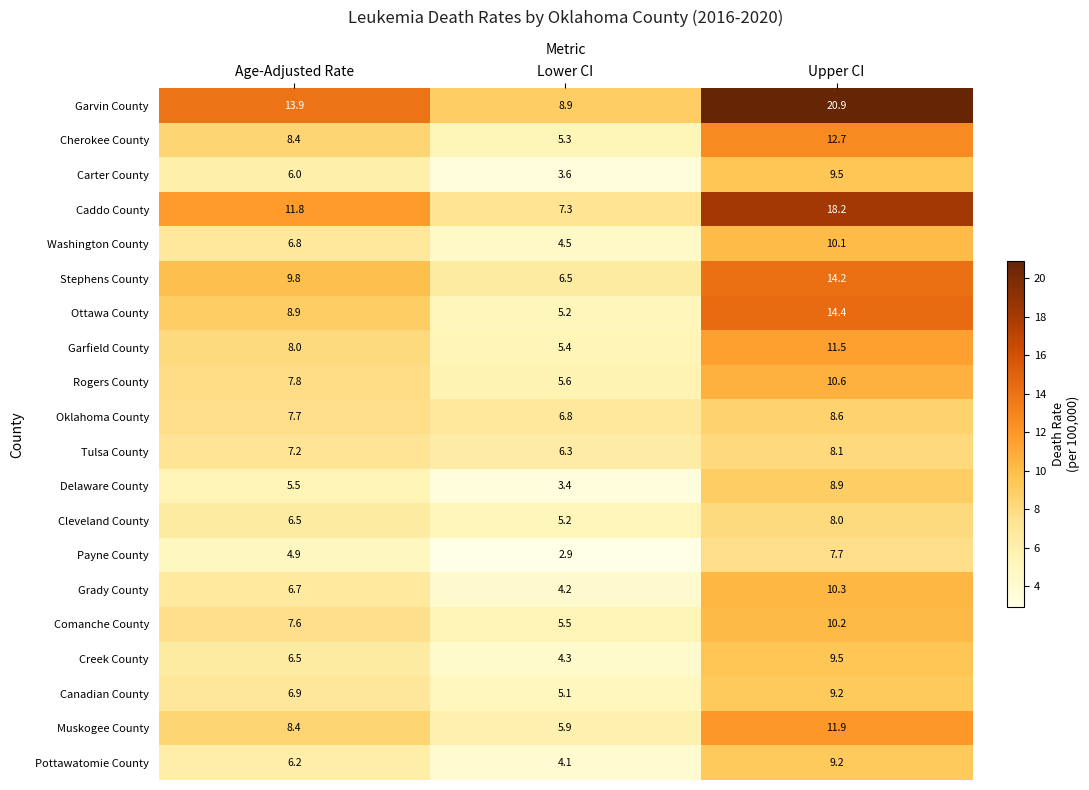

Is it true that Payne County equals 7.7 at Upper CI?

True